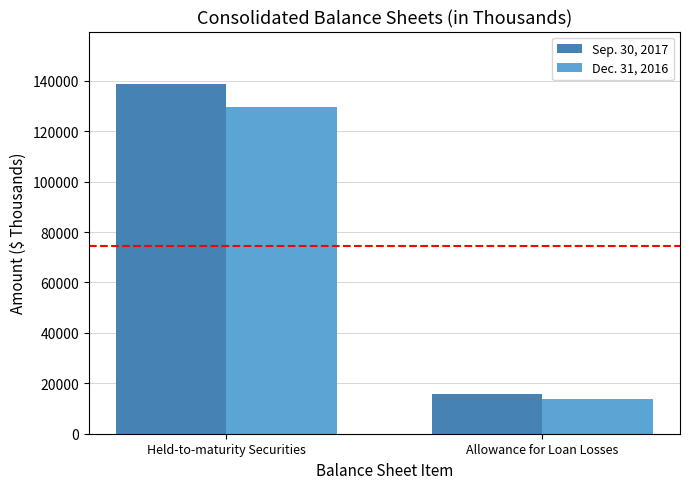

What is the average value of the Dec. 31, 2016 series?

71525